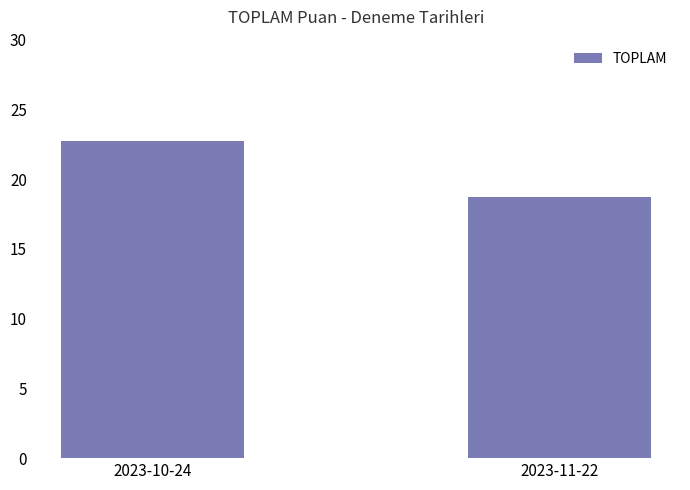

At which label does the data first exceed 22?

2023-10-24